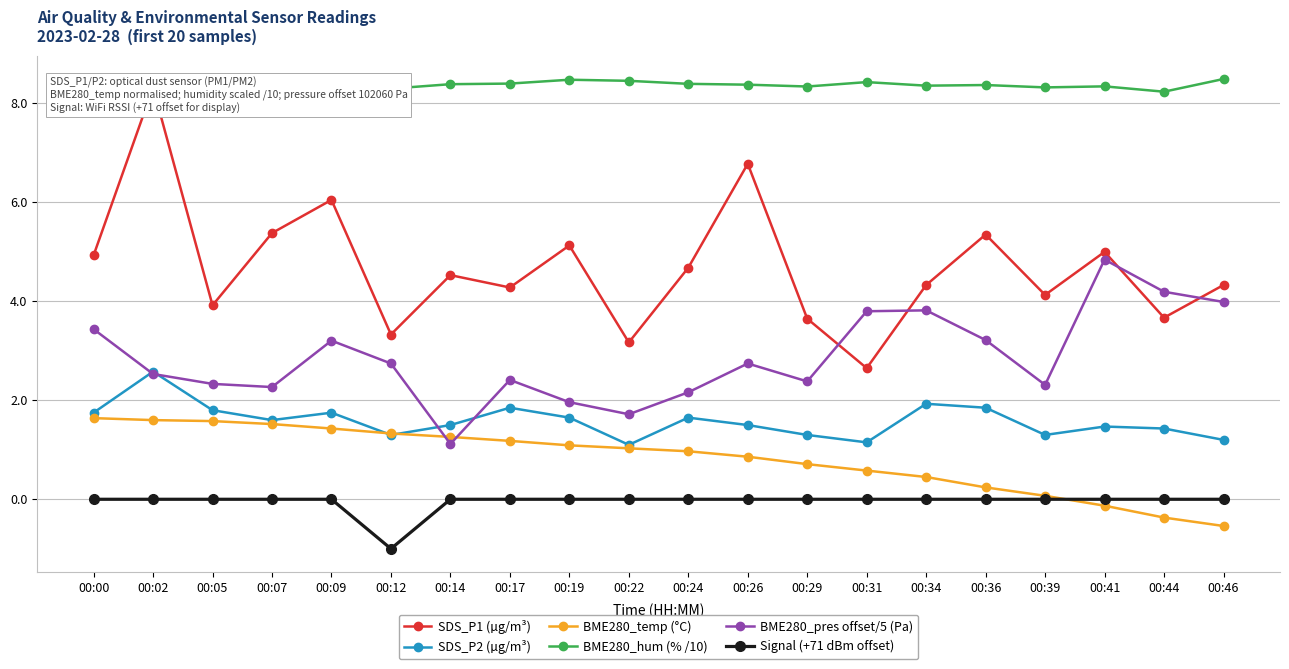

In SDS_P1 (µg/m³), how many points are lower than both neighbors (excluding endpoints)?

7